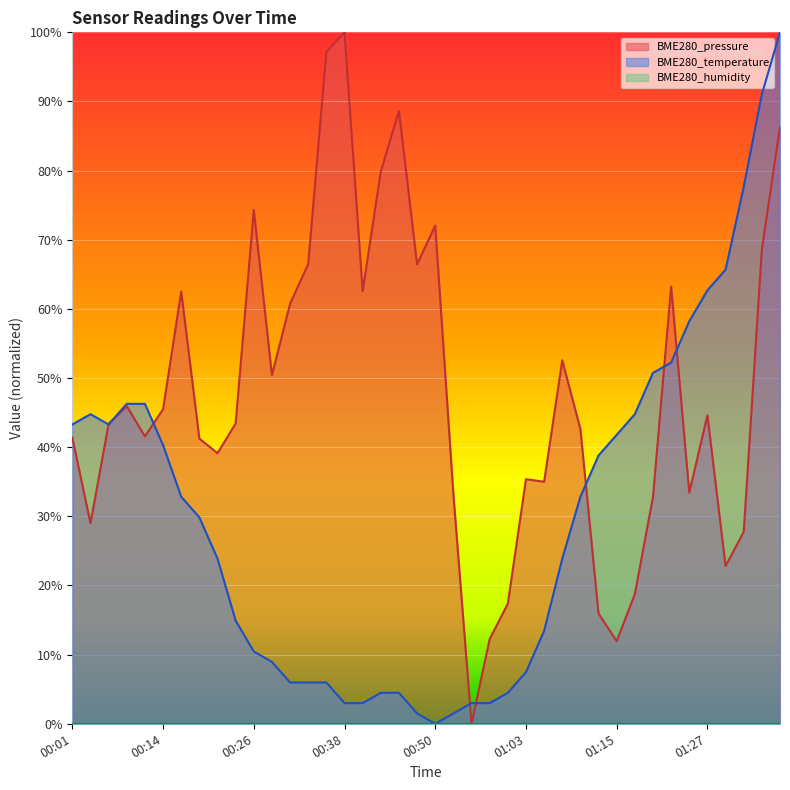

How many times do BME280_temperature and BME280_pressure cross each other?

8